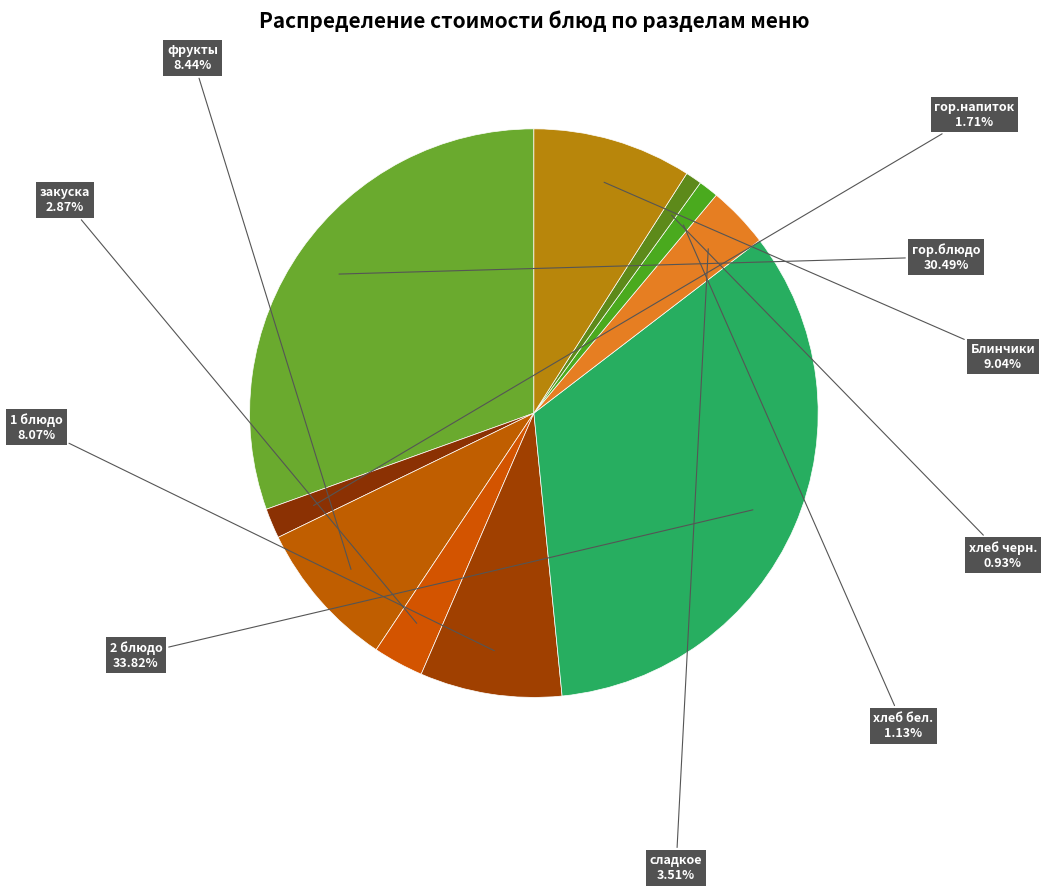

Count the number of slices in the pie.

10